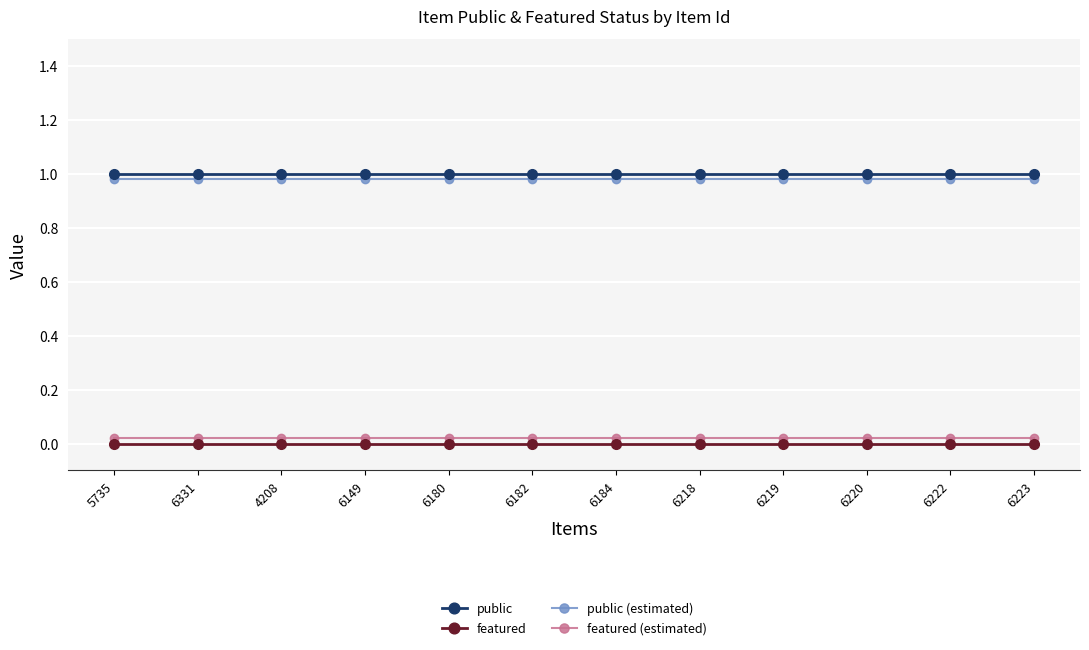

How many lines are shown in the chart?

4